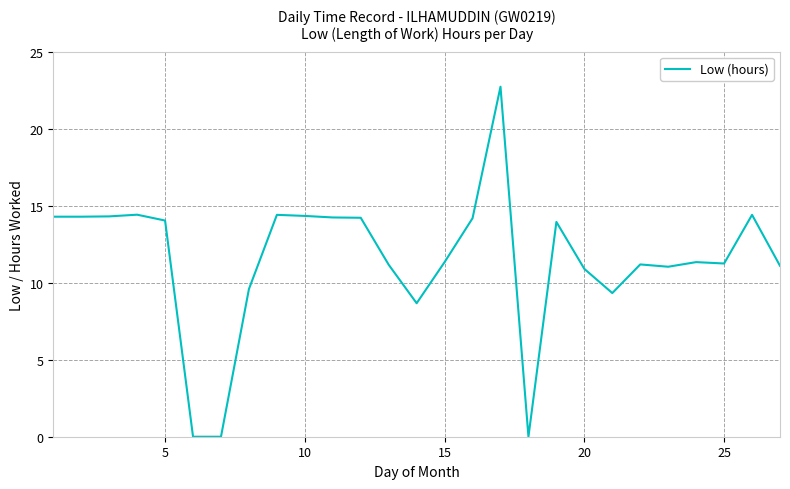

What is the maximum value shown in the chart?

22.7